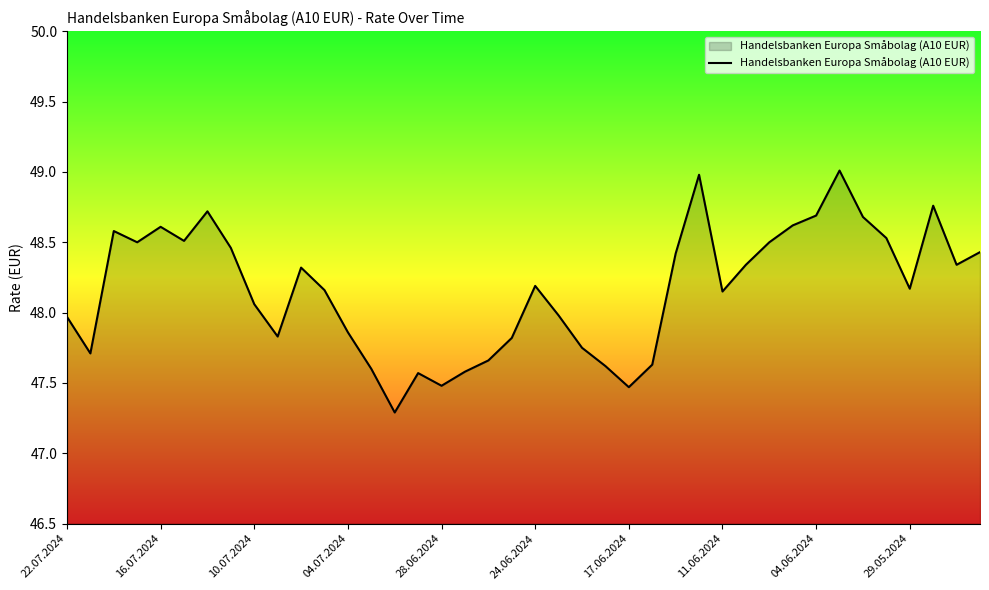

What is the maximum value shown in the chart?

49.0